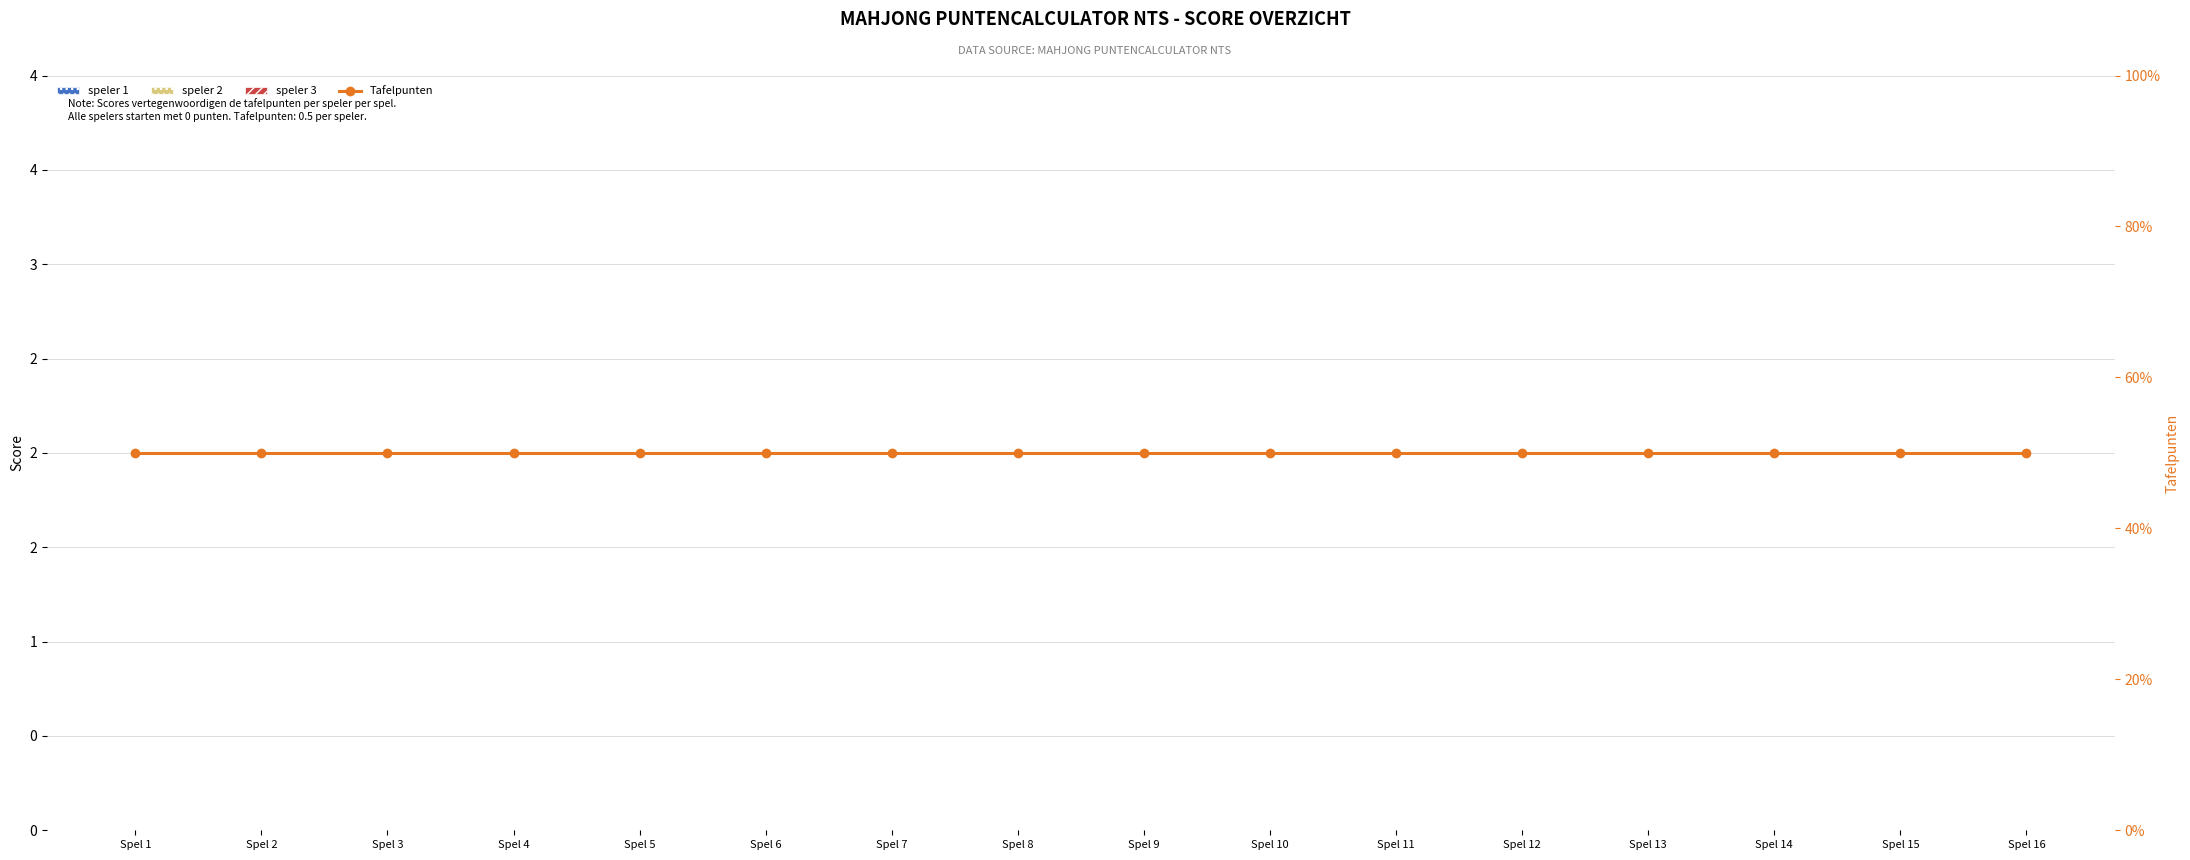

Rank the categories by speler 2 value from highest to lowest.

Spel 1, Spel 2, Spel 3, Spel 4, Spel 5, Spel 6, Spel 7, Spel 8, Spel 9, Spel 10, Spel 11, Spel 12, Spel 13, Spel 14, Spel 15, Spel 16